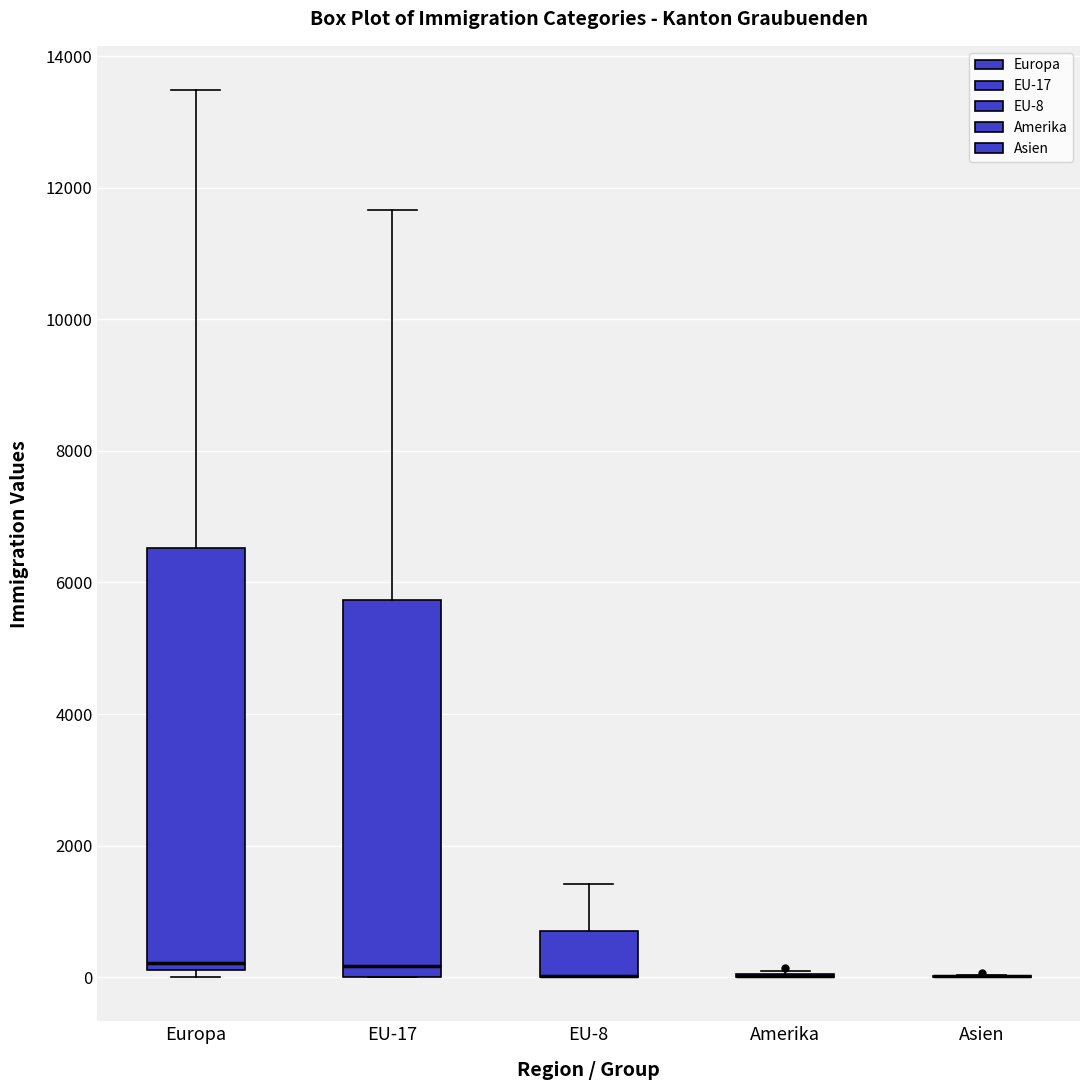

Reading left to right, transcribe this box plot: for each box, give where its median line is, the range the box spans, and where its two whiskers end, as read against the y-axis. The values are not printed on the chart, so give them approximately, as read against the axis.

Europa: median 200 (just above the box's lower edge), box 200 to 6600, whiskers 0 to 13400
EU-17: median 200, box 0 to 5800, whiskers 0 to 11600
EU-8: median 0 (drawn on the box's lower edge), box 0 to 800, whiskers 0 to 1400
Amerika: box collapsed to a line at 0, whiskers 0 to 0
Asien: box collapsed to a line at 0, whiskers 0 to 0